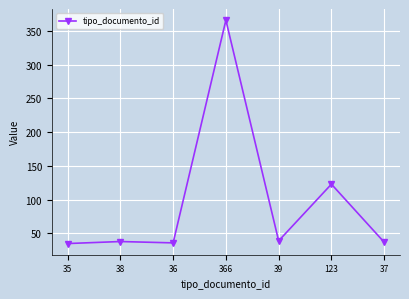

The chart shows a value of 63 at 38. True or false?

False